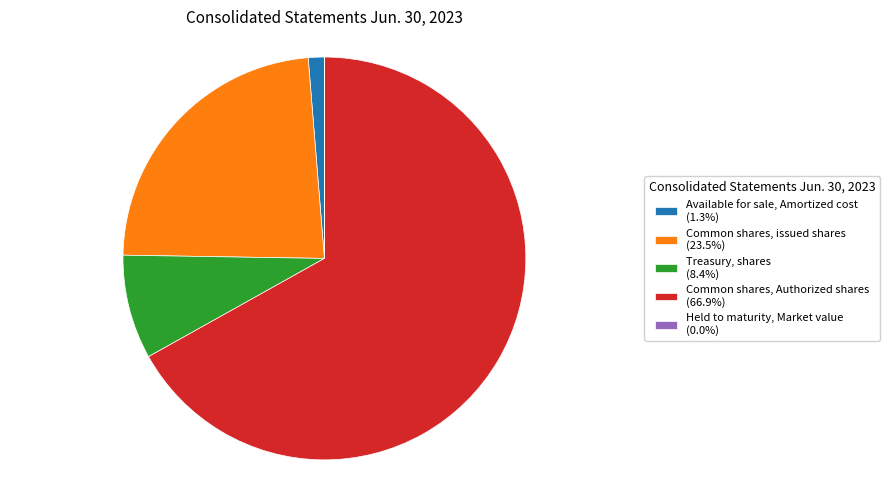

True or false: Common shares, Authorized shares accounts for 77% of the total.

False